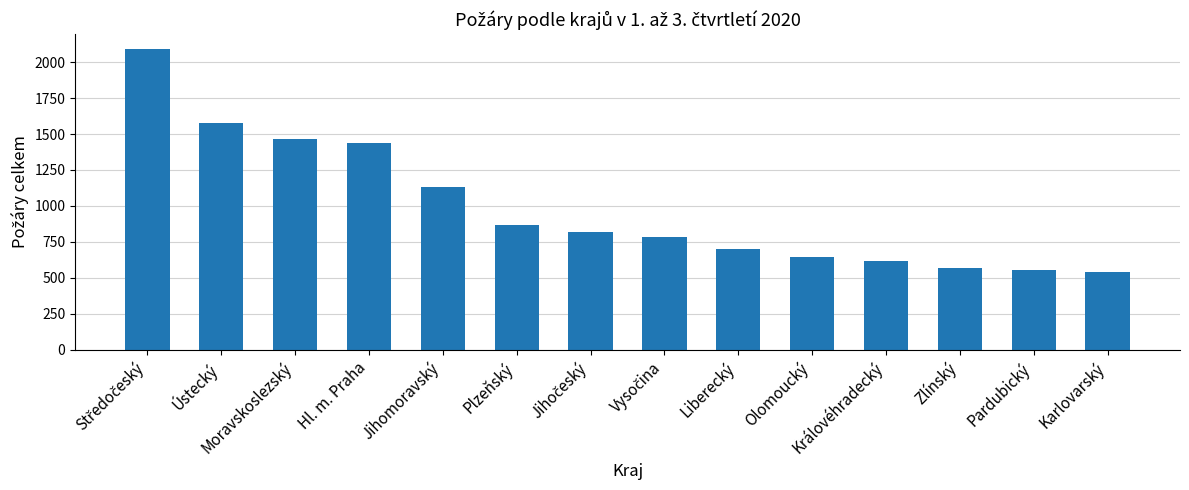

How many data points does each series have?

14